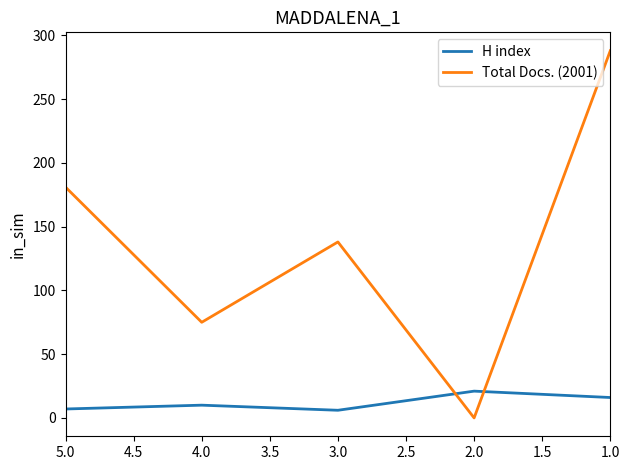

Which series has the largest total across all categories?

Total Docs. (2001)